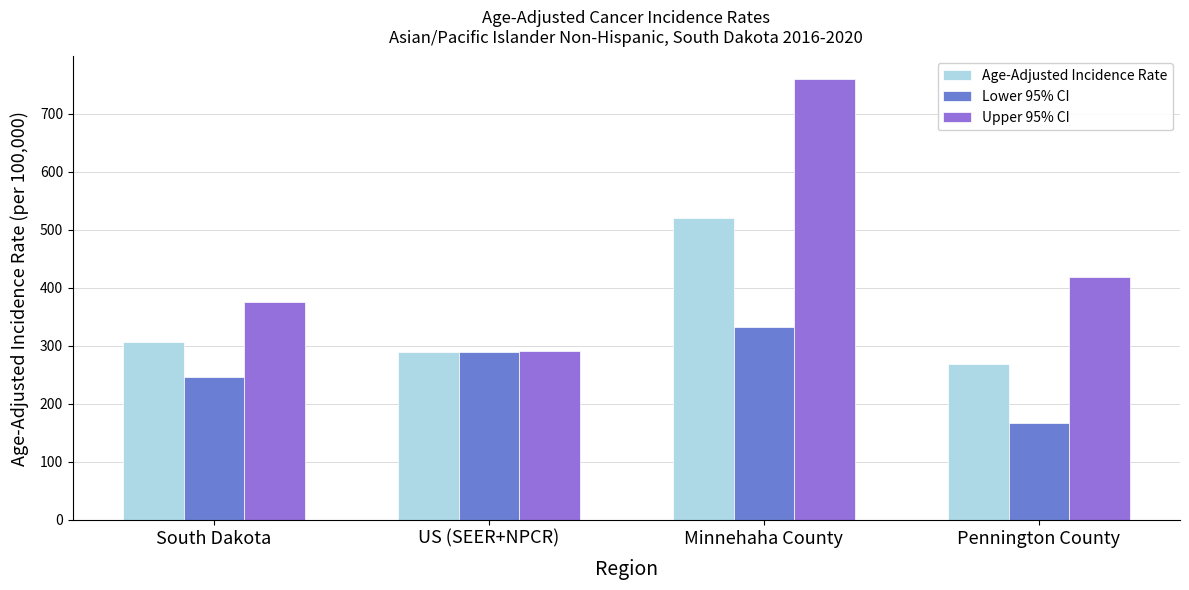

Is it true that Upper 95% CI equals 546.1 at South Dakota?

False